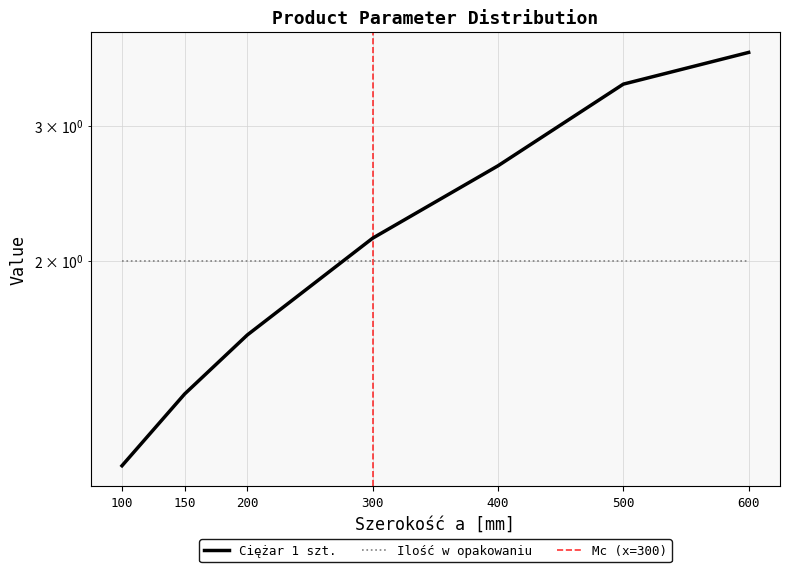

How many data points are above 2?

4